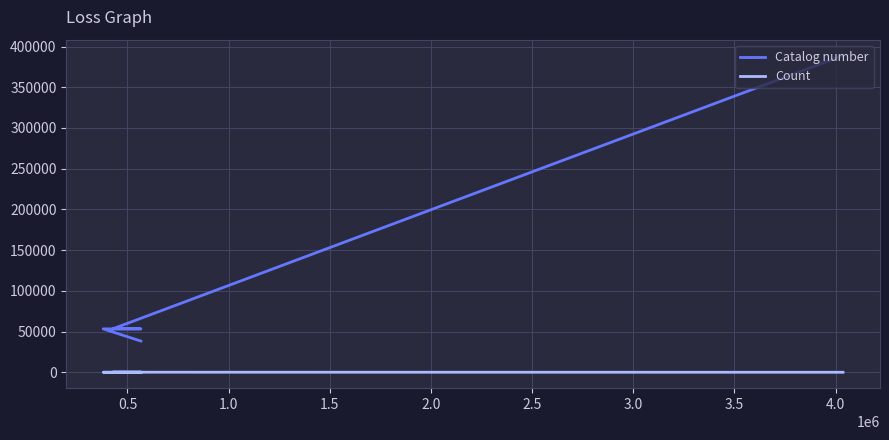

What is the difference between the maximum and second lowest values in the Count series?

87